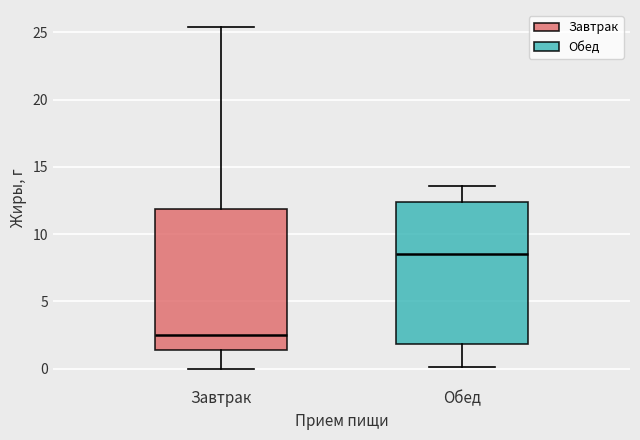

Reading left to right, transcribe this box plot: for each box, give where its median line is, the range the box spans, and where its two whiskers end, as read against the y-axis. The values are not printed on the chart, so give them approximately, as read against the axis.

Завтрак: median 2.5, box 1.5 to 12.0, whiskers 0.0 to 25.5
Обед: median 8.5, box 2.0 to 12.5, whiskers 0.0 to 13.5